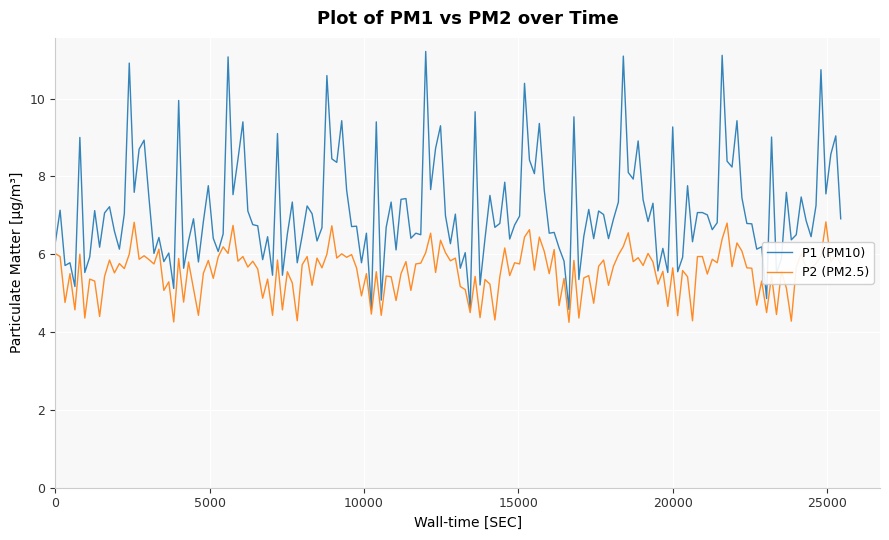

Which series has the largest total across all categories?

P1 (PM10)